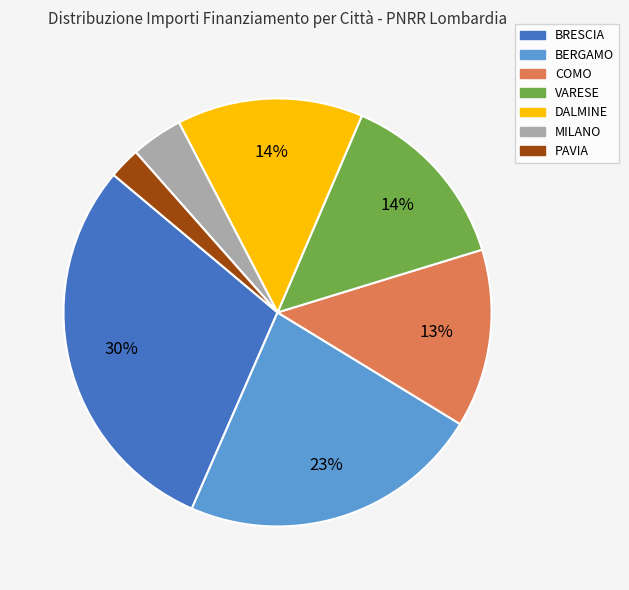

Does any single category account for the majority?

No